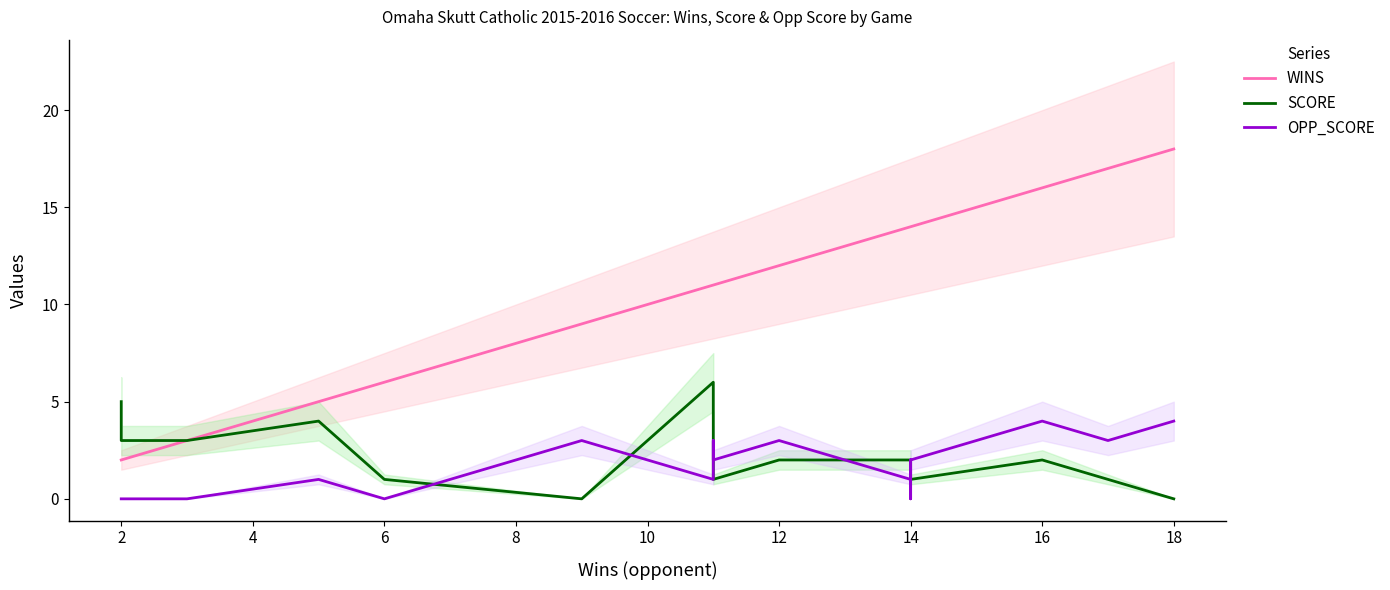

Reading left to right, transcribe all the data shown in this chart.

WINS: 2	2	3	5	6	9	11	11	11	12	14	14	14	14	14	16	17	18
SCORE: 5	3	3	4	1	0	6	1	1	2	2	2	1	1	1	2	1	0
OPP_SCORE: 0	0	0	1	0	3	1	3	2	3	1	1	2	0	2	4	3	4